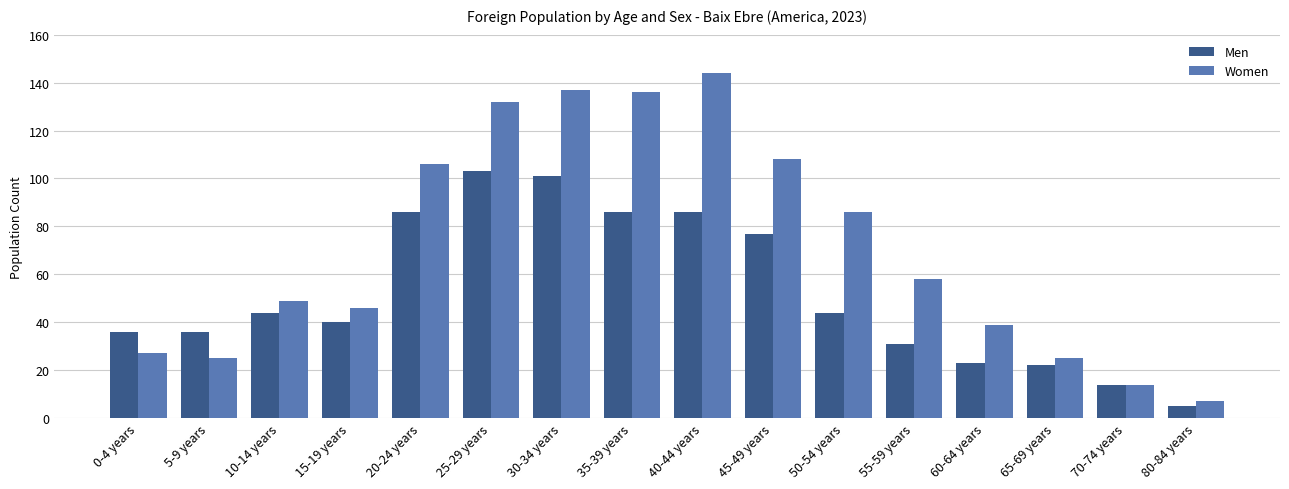

Are the bars grouped side by side (vs. stacked)?

Yes